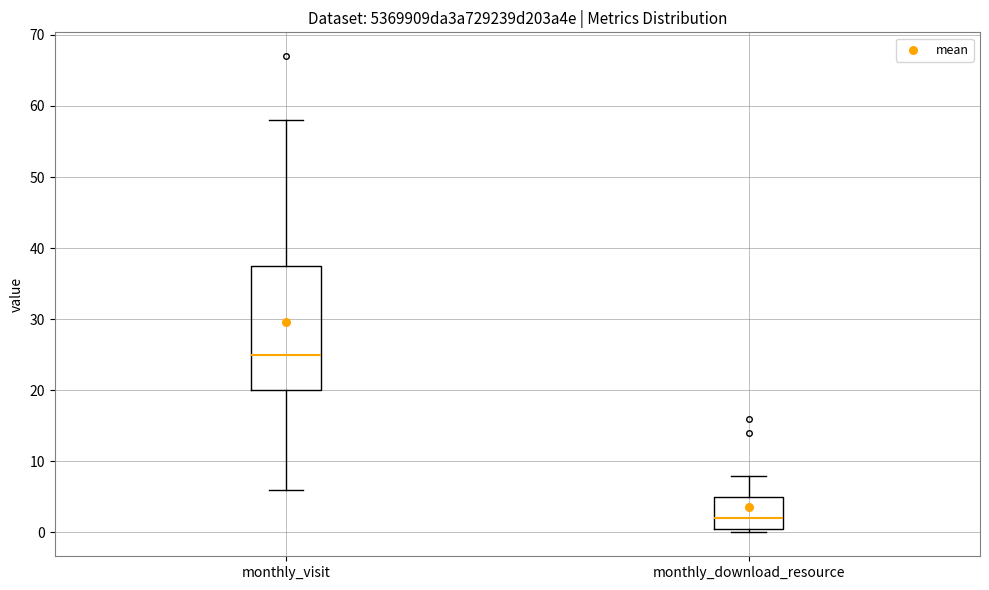

Comparing the boxes themselves (not the whiskers), which one is the tallest?

monthly_visit